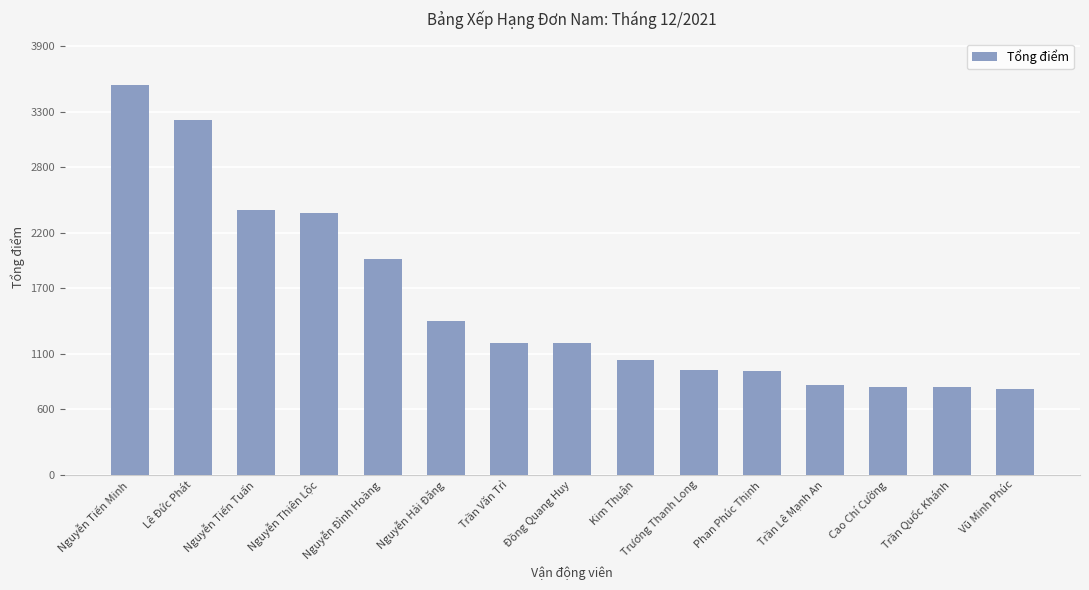

What value does the data have at Vũ Minh Phúc?

779.3